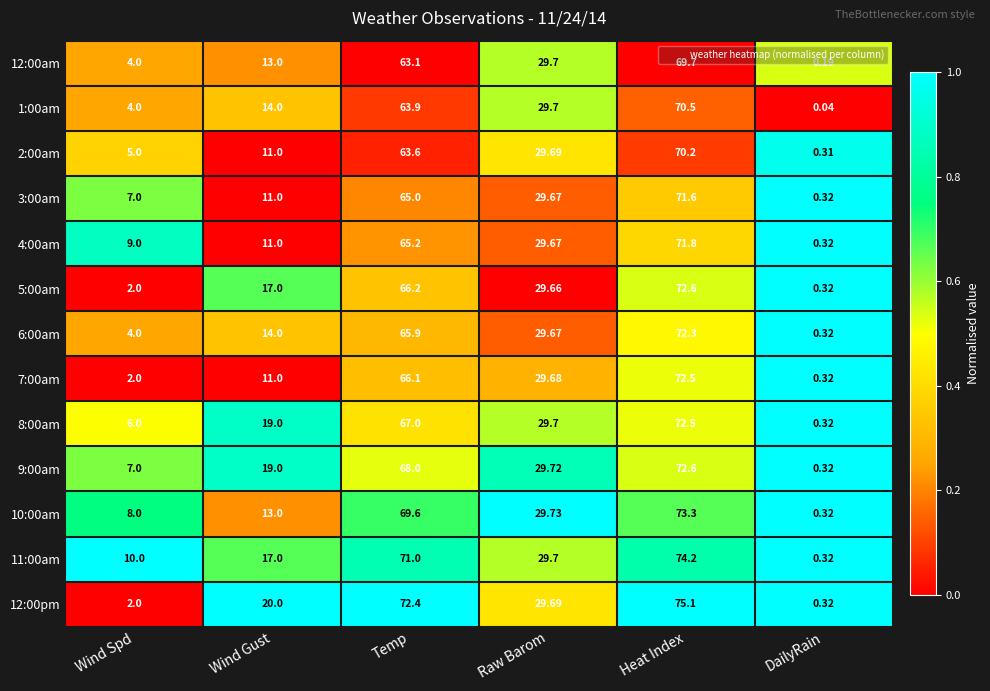

How many categories are shown in the chart?

6